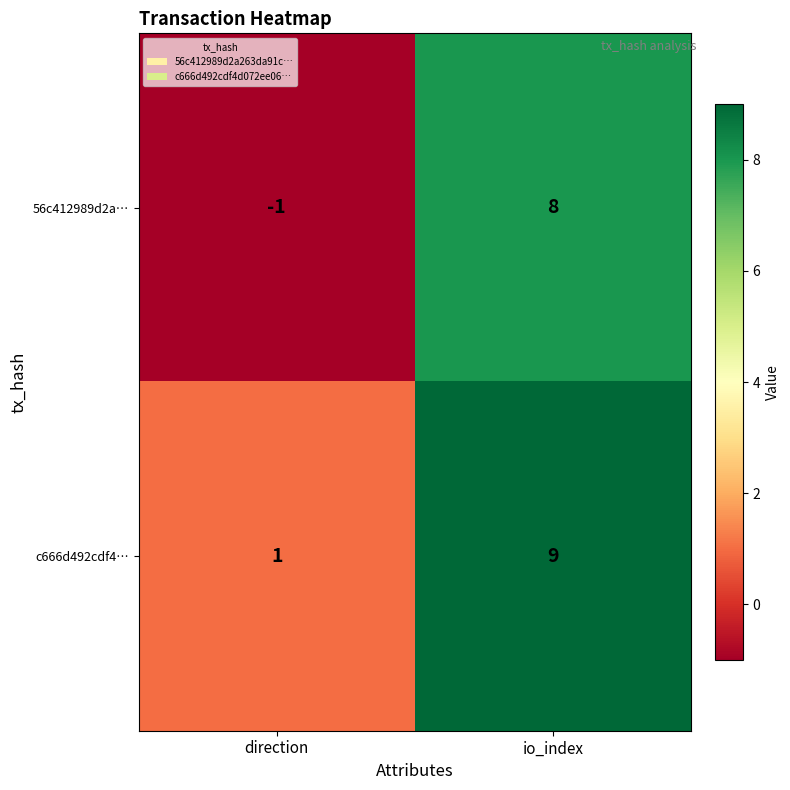

Rank the series at io_index from highest to lowest value.

c666d492cdf4…, 56c412989d2a…